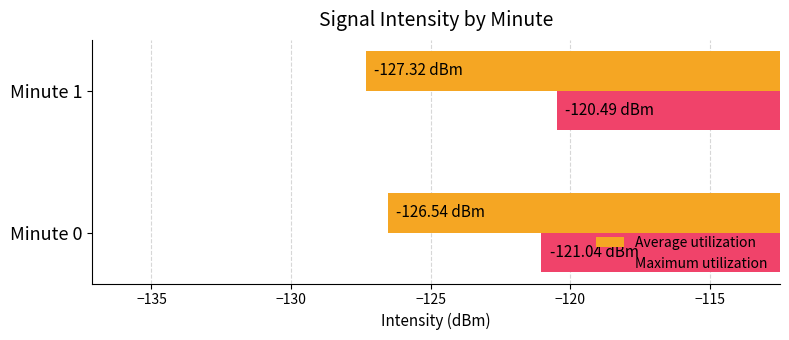

What is the spread (max minus min) of values at Minute 1?

6.8